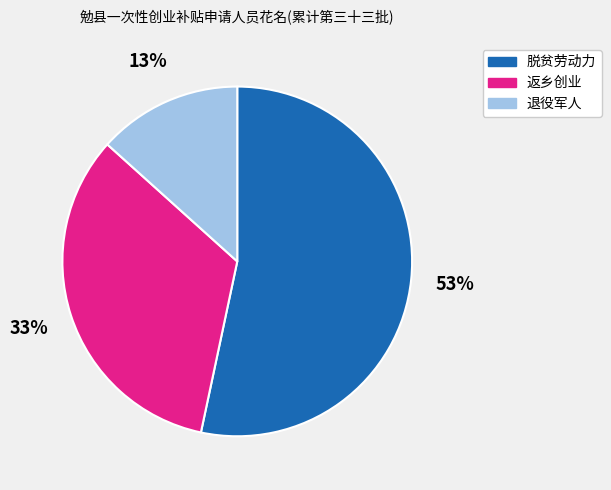

Which category has the smallest portion of the pie?

退役军人